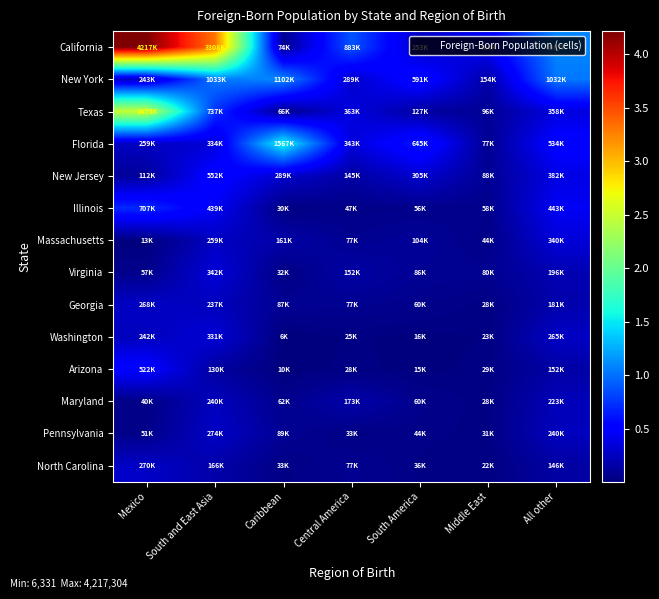

Which has a higher value, Central America or South and East Asia?

South and East Asia